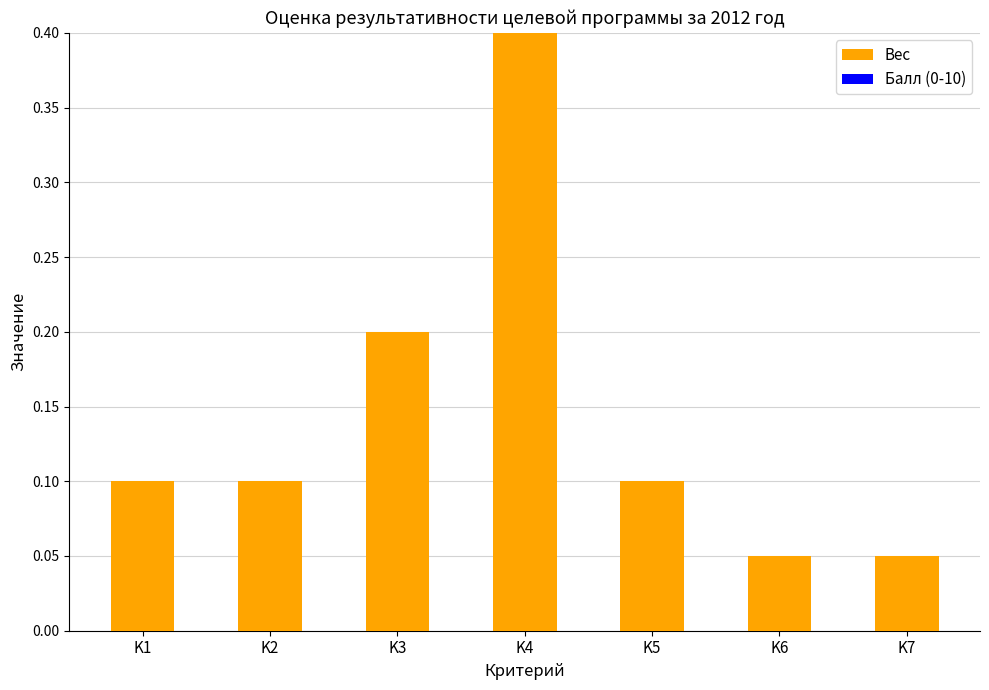

The value at K4 is 0.4. True or false?

True